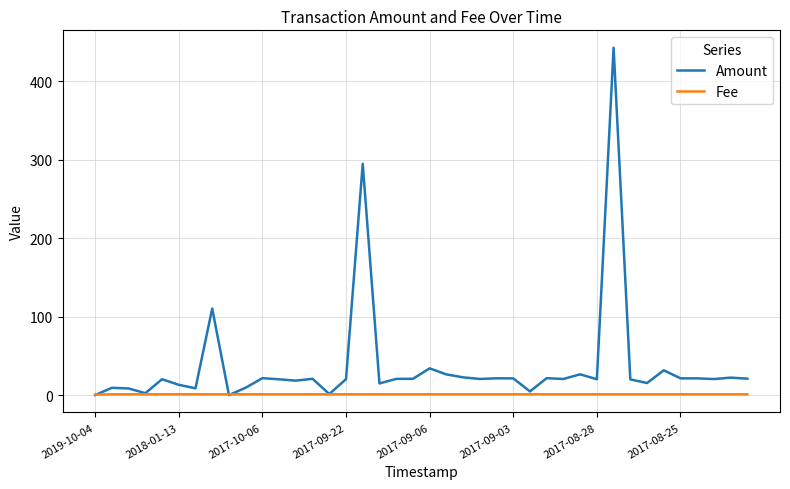

What is the average value of the Amount series?

37.3